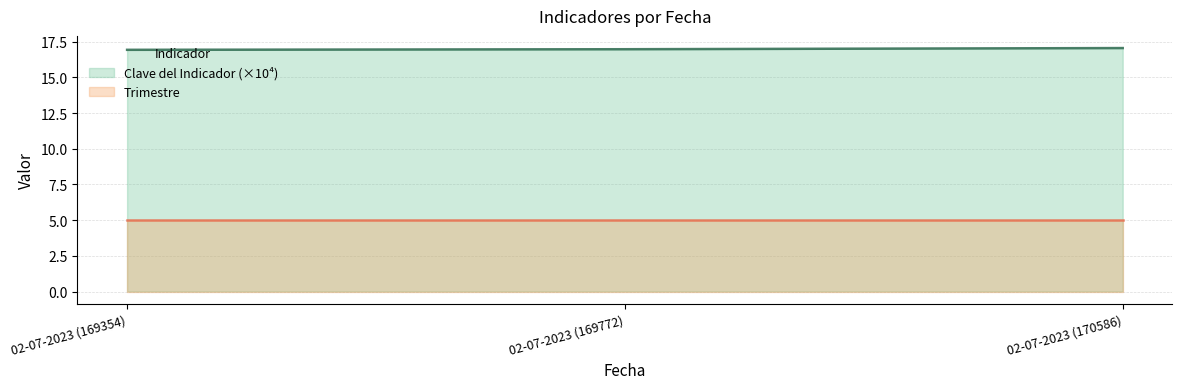

Reading right to left, what are all the values shown in this chart?

02-07-2023 (170586)=17.1	02-07-2023 (169772)=17.0	02-07-2023 (169354)=16.9